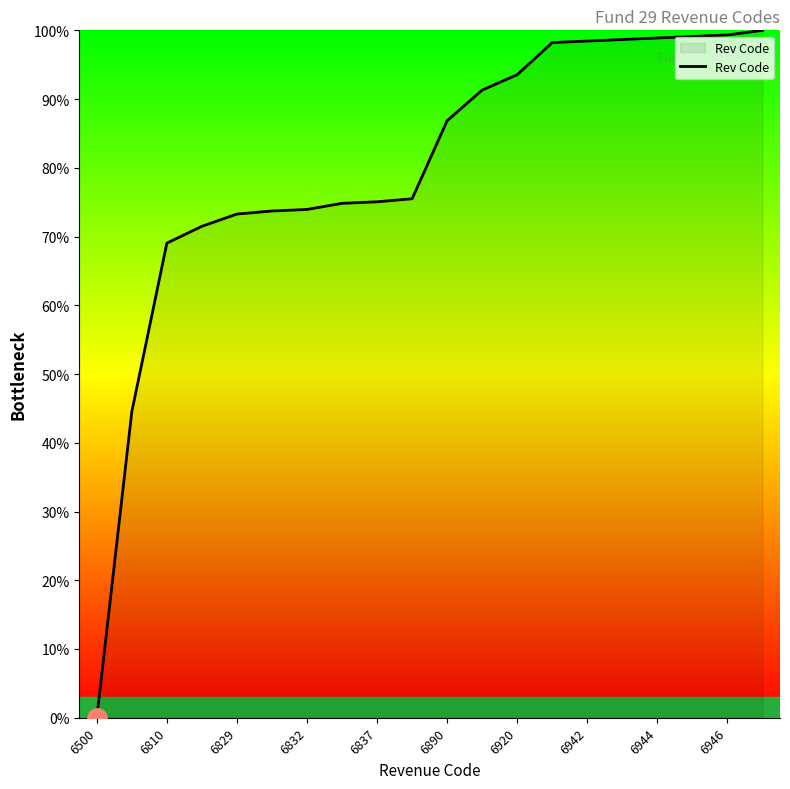

What is the maximum value shown in the chart?

100.0